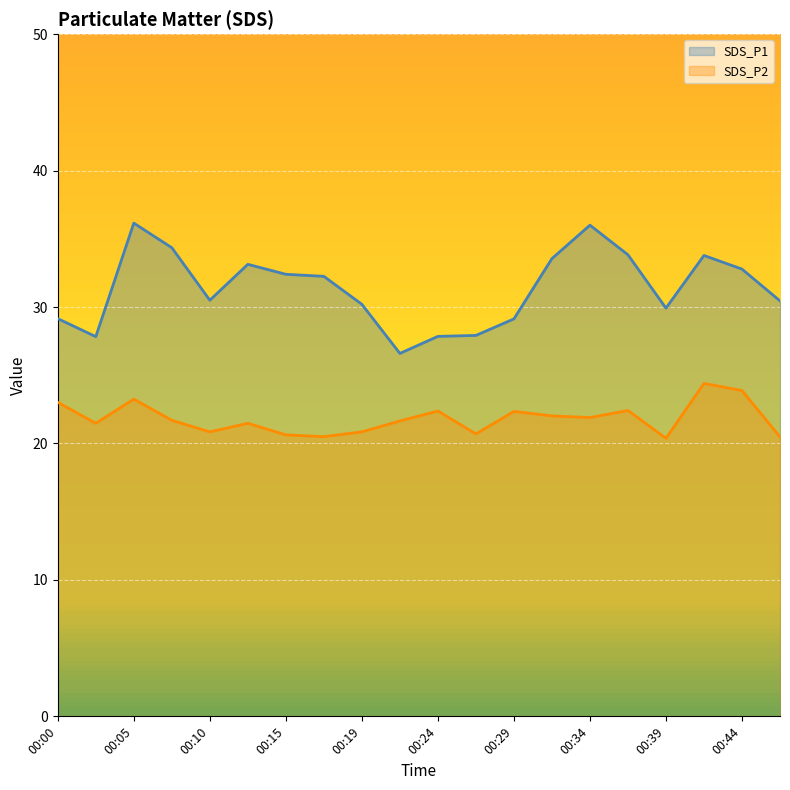

Reading left to right, extract all data points from this chart.

SDS_P1: 00:00=29.1	00:02=27.8	00:05=36.1	00:07=34.4	00:10=30.5	00:12=33.1	00:15=32.4	00:17=32.2	00:19=30.2	00:22=26.6	00:24=27.9	00:27=27.9	00:29=29.1	00:32=33.5	00:34=36.0	00:37=33.8	00:39=29.9	00:42=33.8	00:44=32.8	00:47=30.4
SDS_P2: 00:00=23.0	00:02=21.5	00:05=23.2	00:07=21.7	00:10=20.9	00:12=21.5	00:15=20.6	00:17=20.5	00:19=20.9	00:22=21.6	00:24=22.4	00:27=20.7	00:29=22.4	00:32=22.0	00:34=21.9	00:37=22.4	00:39=20.4	00:42=24.4	00:44=23.9	00:47=20.5